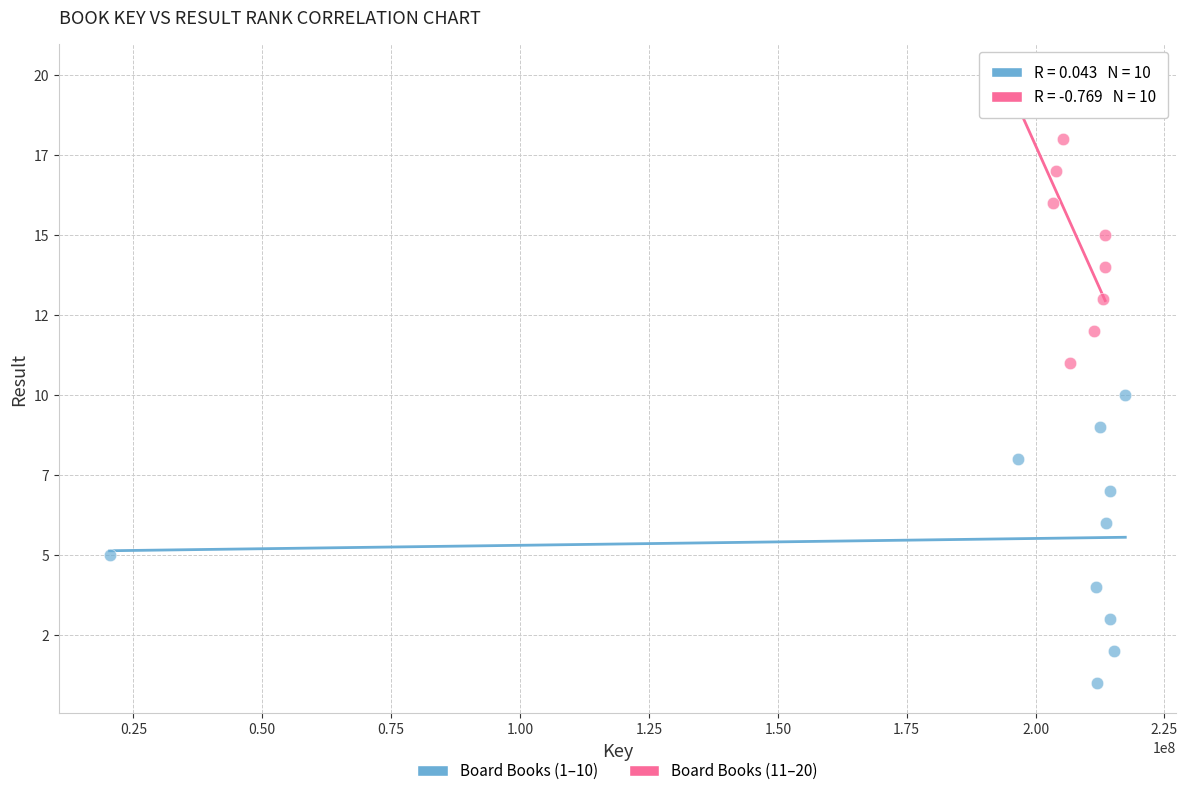

Which series reaches the maximum Y coordinate?

Board Books (11–20)